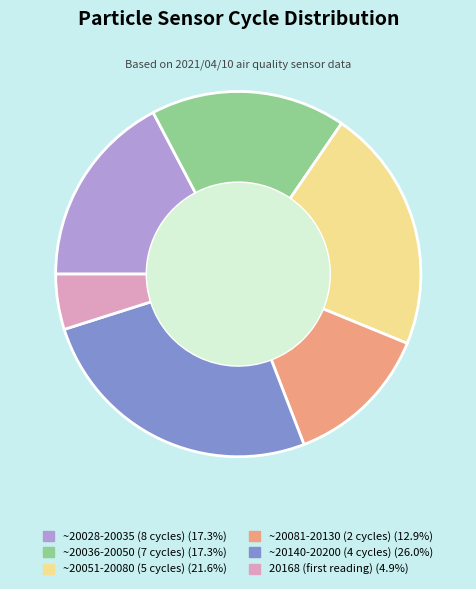

Approximately how many times larger is the value at ~20140-20200 (4 cycles) (26.0%) compared to ~20051-20080 (5 cycles) (21.6%)?

1.2